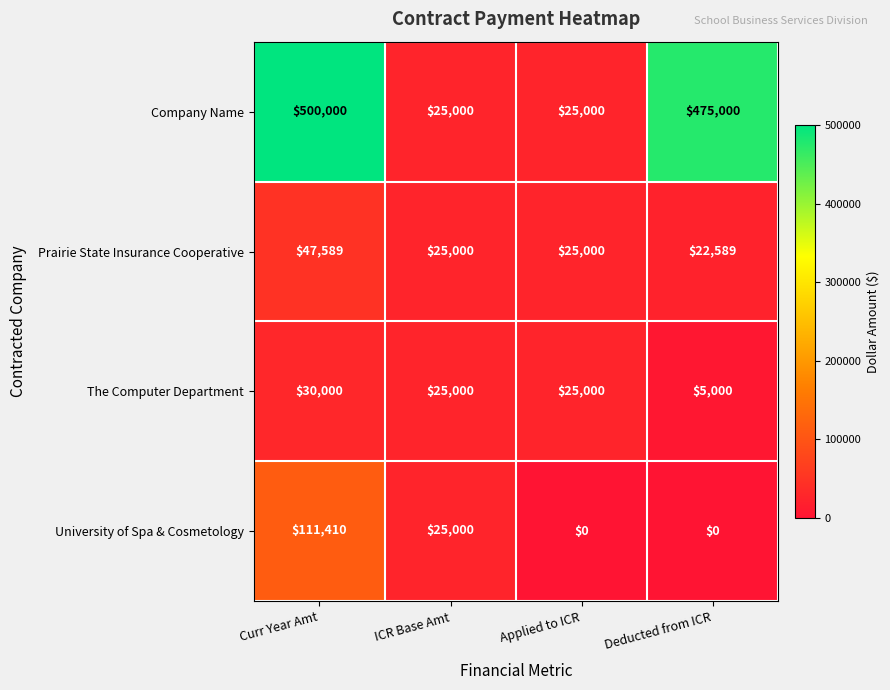

Which series has the widest spread of values?

Company Name